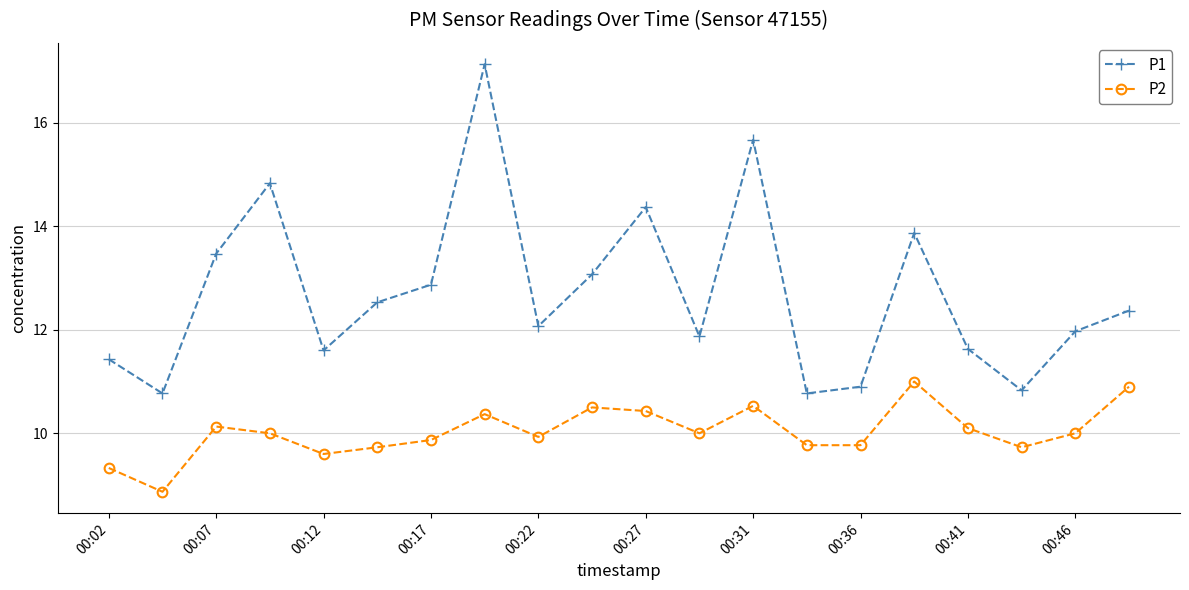

What is the minimum value shown in the chart?

8.9